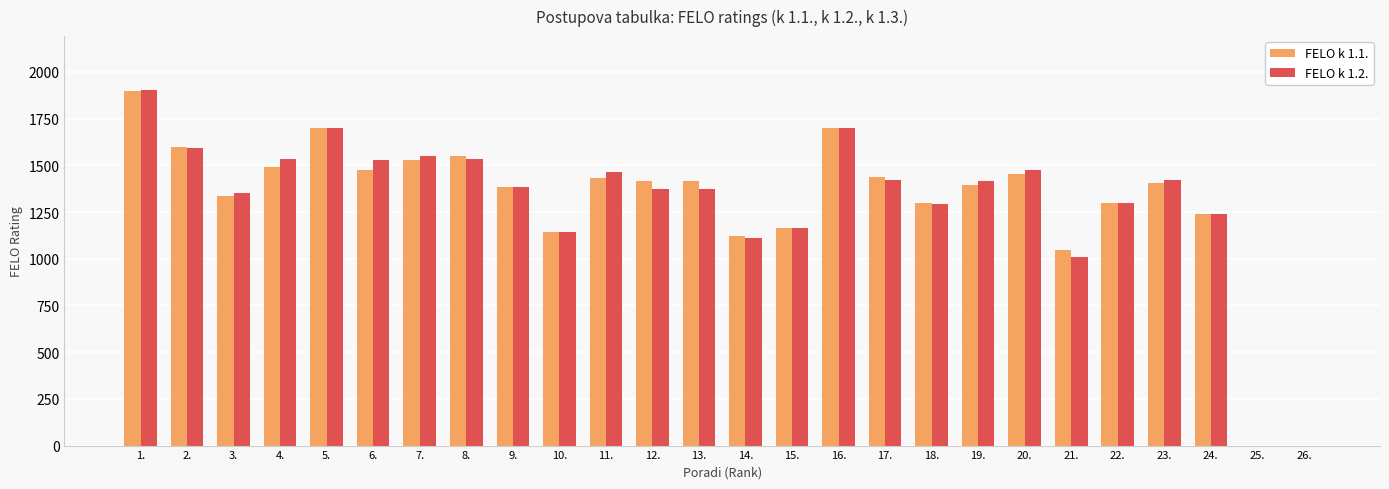

The value of FELO k 1.2. at 6. is 2094. True or false?

False